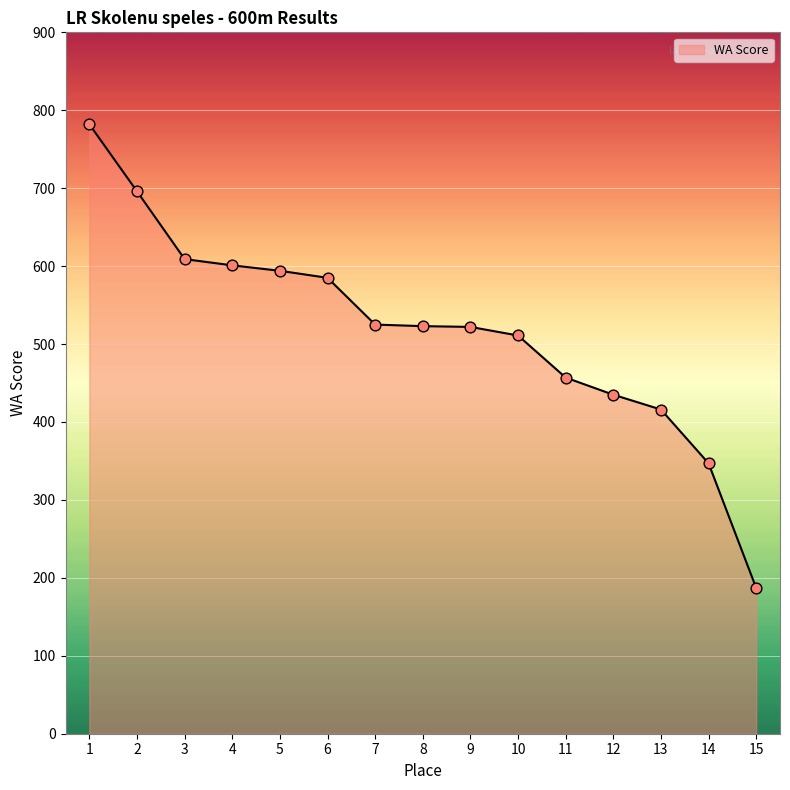

What is the change in value from 7 to 13?

-109